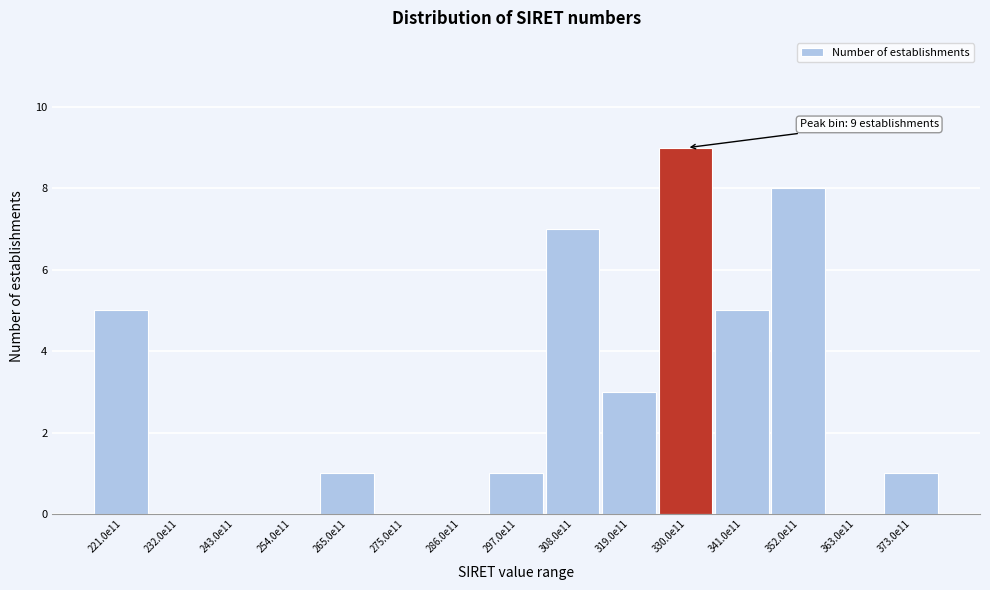

Reading left to right, transcribe all the data shown in this chart.

221.0e11=5	232.0e11=0	243.0e11=0	254.0e11=0	265.0e11=1	275.0e11=0	286.0e11=0	297.0e11=1	308.0e11=7	319.0e11=3	330.0e11=9	341.0e11=5	352.0e11=8	363.0e11=0	373.0e11=1